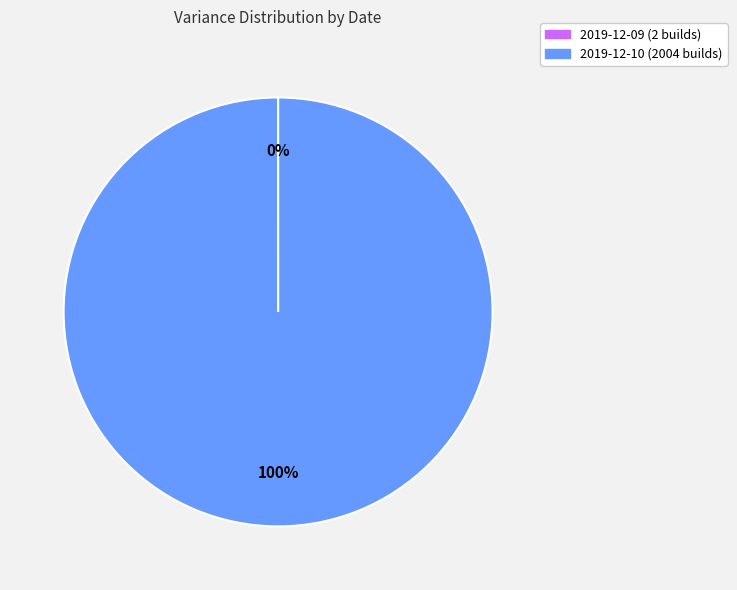

To the nearest percent, what is the difference between the largest and smallest slice percentages?

100%